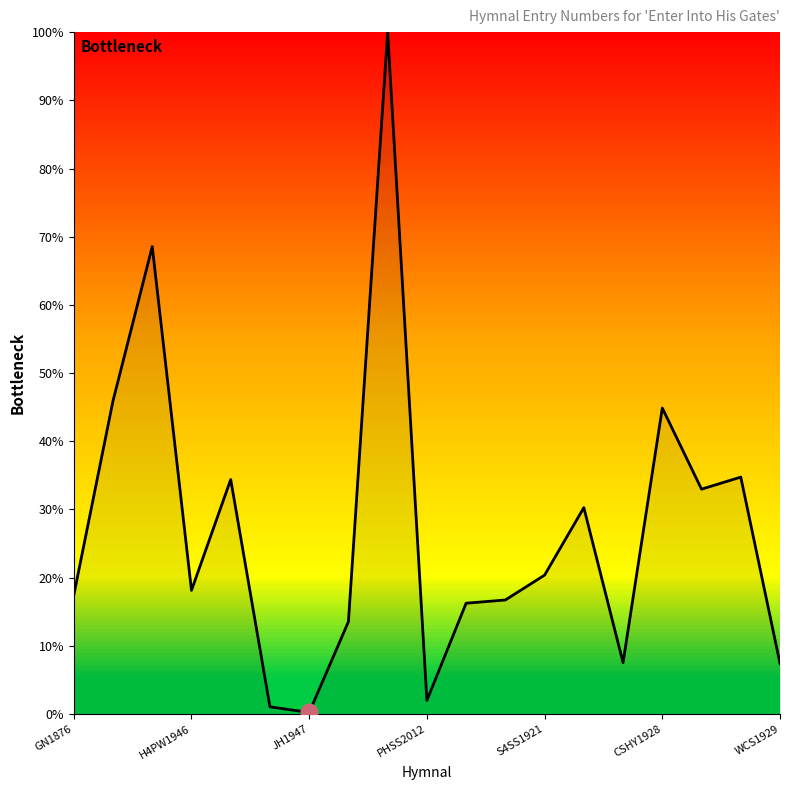

What is the change in value from PHSS2012 to WCS1929?

+5.4